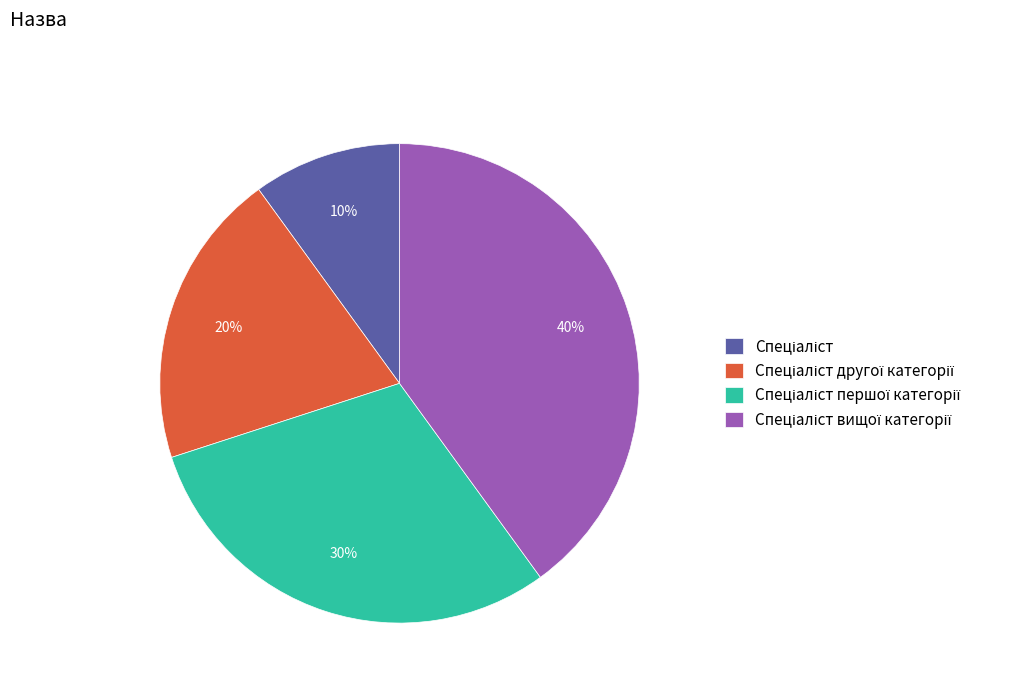

Is there any slice that represents more than half of the pie?

No